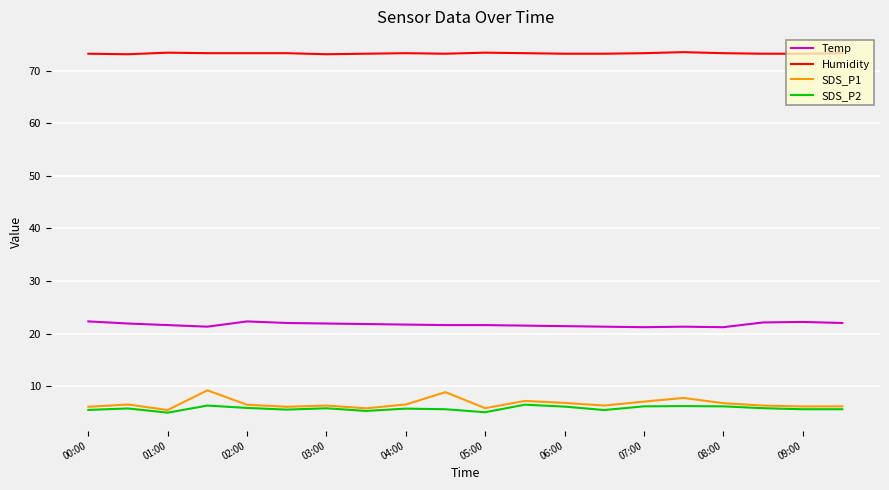

At how many categories does at least one series exceed 13?

20